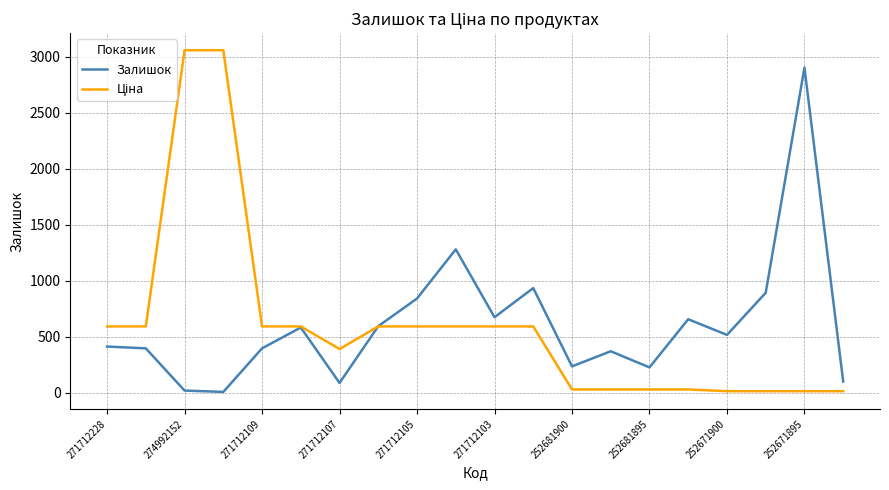

True or false: Залишок and Ціна cross at least once.

True